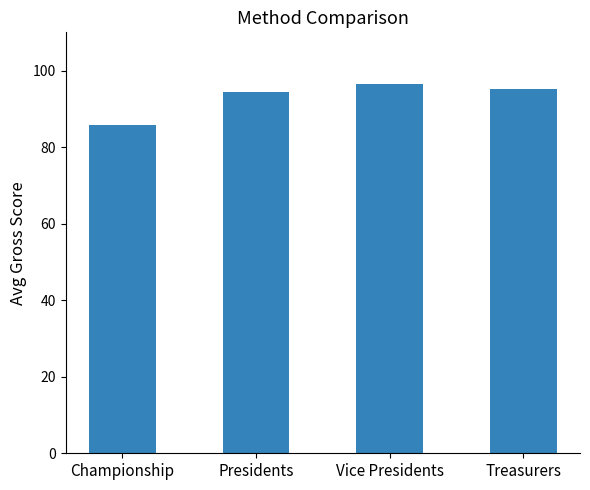

The value at Vice Presidents is 164.0. True or false?

False